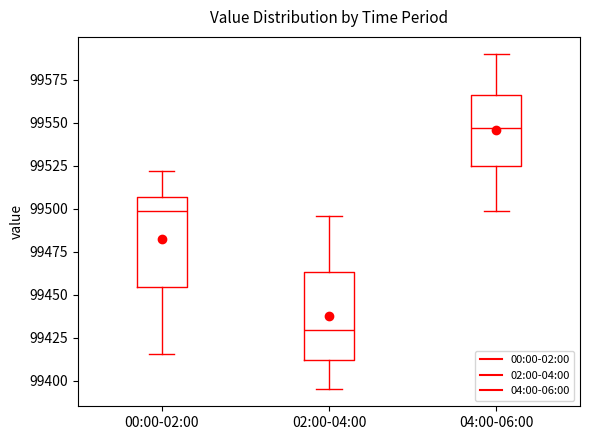

Where does the median line of the box for 02:00-04:00 sit on the y-axis? The values are not printed on the chart, so give them approximately, as read against the axis.

99430